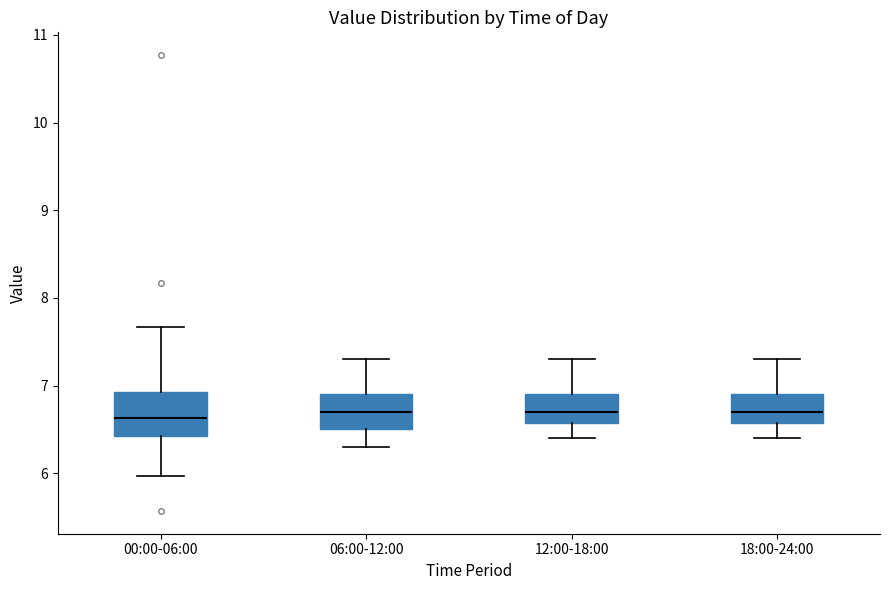

Reading left to right, transcribe this box plot: for each box, give where its median line is, the range the box spans, and where its two whiskers end, as read against the y-axis. The values are not printed on the chart, so give them approximately, as read against the axis.

00:00-06:00: median 6.6, box 6.4 to 6.9, whiskers 6.0 to 7.7
06:00-12:00: median 6.7, box 6.5 to 6.9, whiskers 6.3 to 7.3
12:00-18:00: median 6.7, box 6.6 to 6.9, whiskers 6.4 to 7.3
18:00-24:00: median 6.7, box 6.6 to 6.9, whiskers 6.4 to 7.3